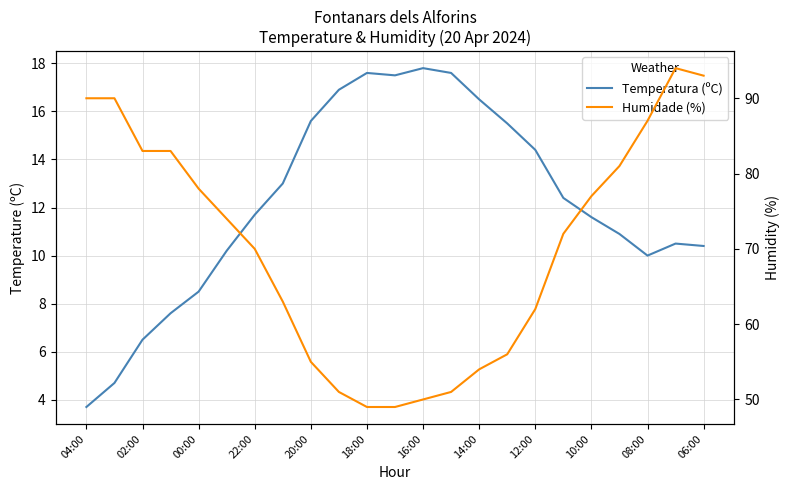

True or false: Humidade (%) has more than 1 interior local peaks.

False